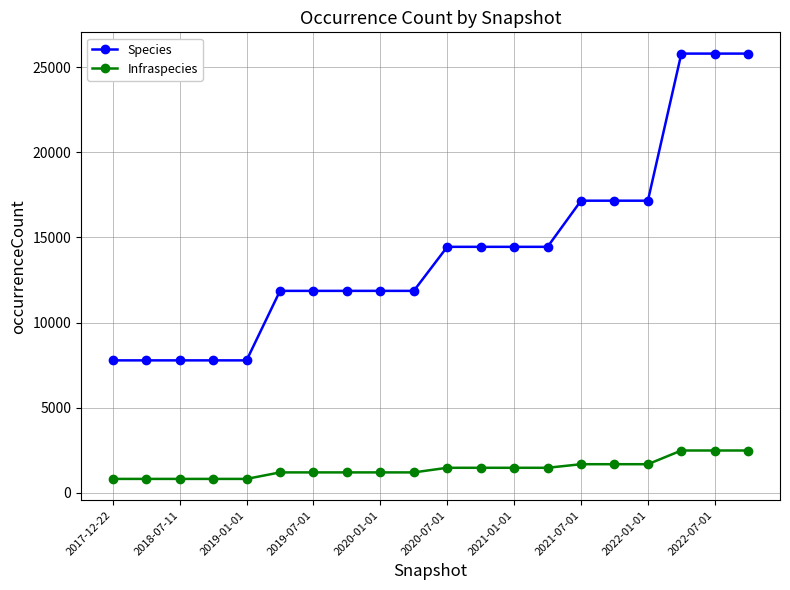

What is the difference between the maximum and minimum values in the Species series?

18017